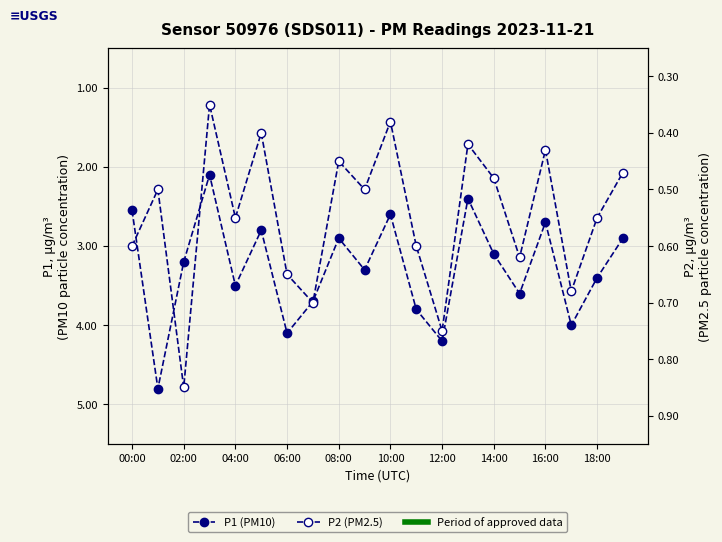

At how many categories does at least one series exceed 1?

20